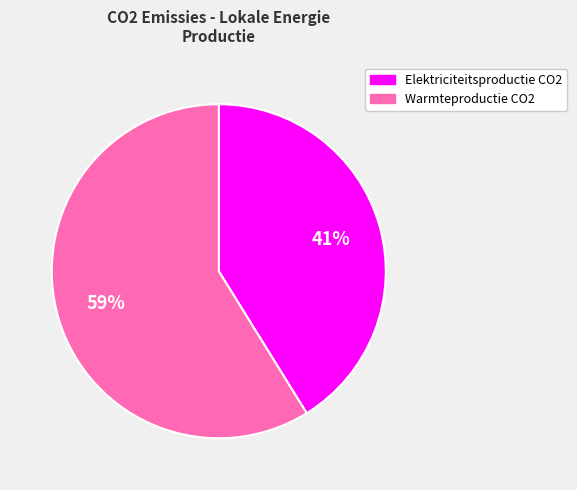

What is the largest slice in the pie chart?

Warmteproductie CO2